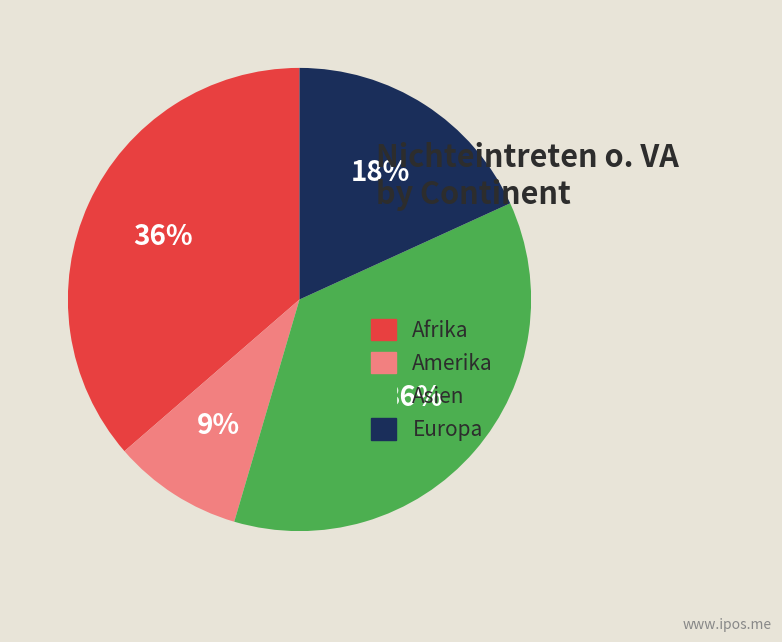

Is Europa the majority of the pie?

No